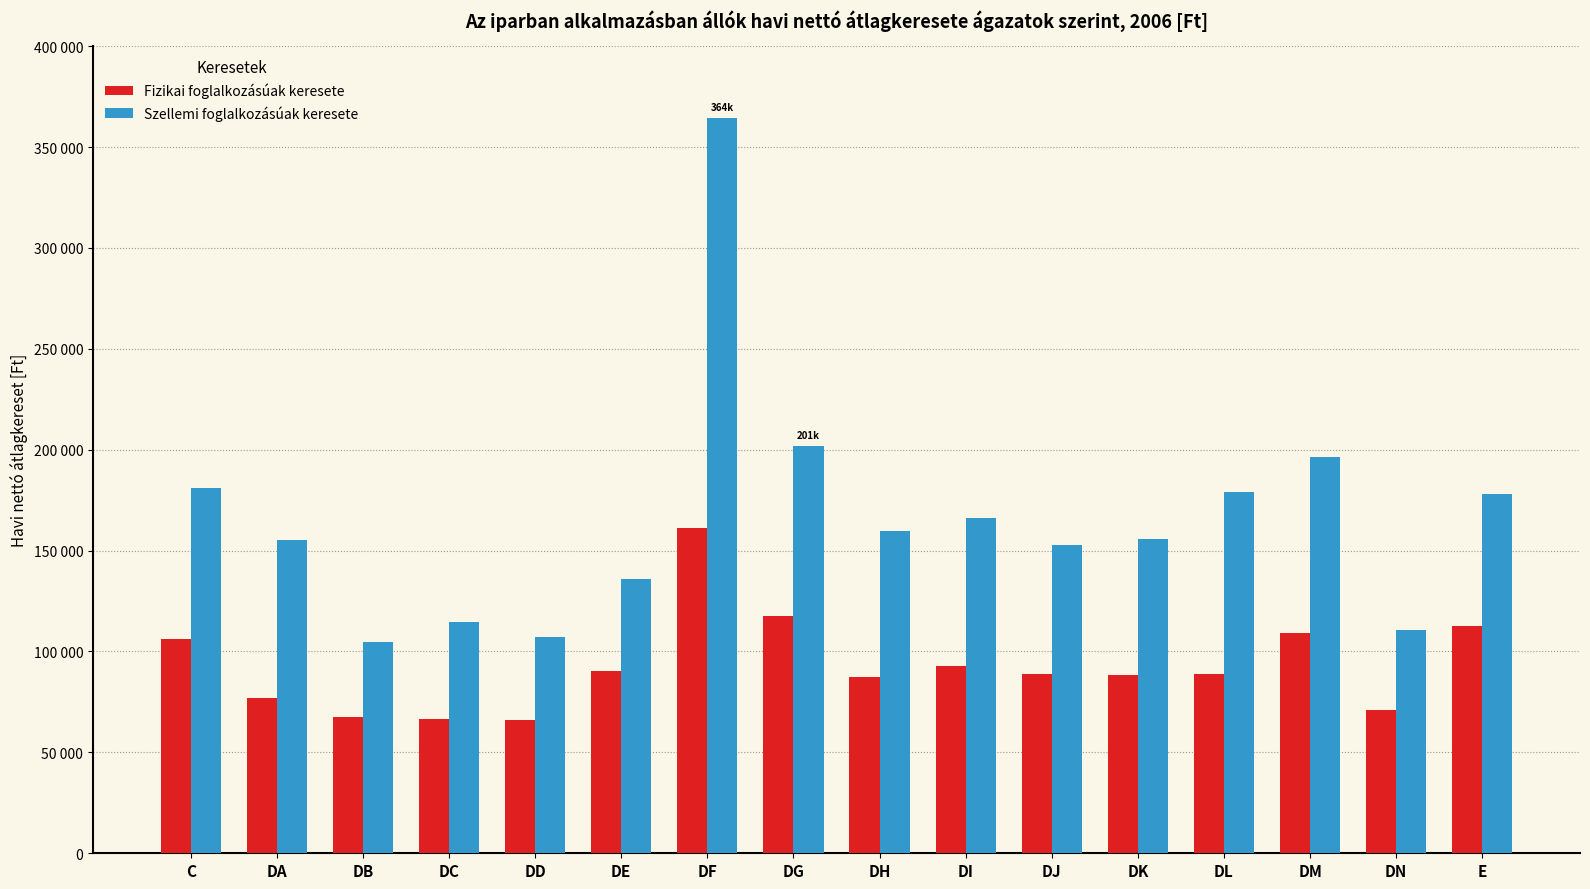

The value of Szellemi foglalkozásúak keresete at DD is 107321.3. True or false?

True